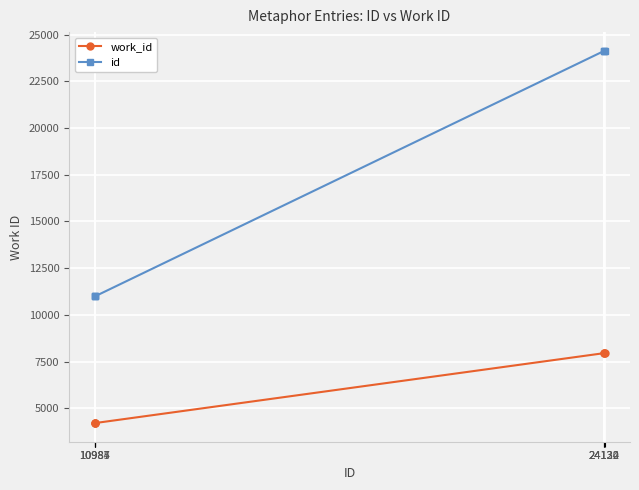

How many series are shown in this chart?

2